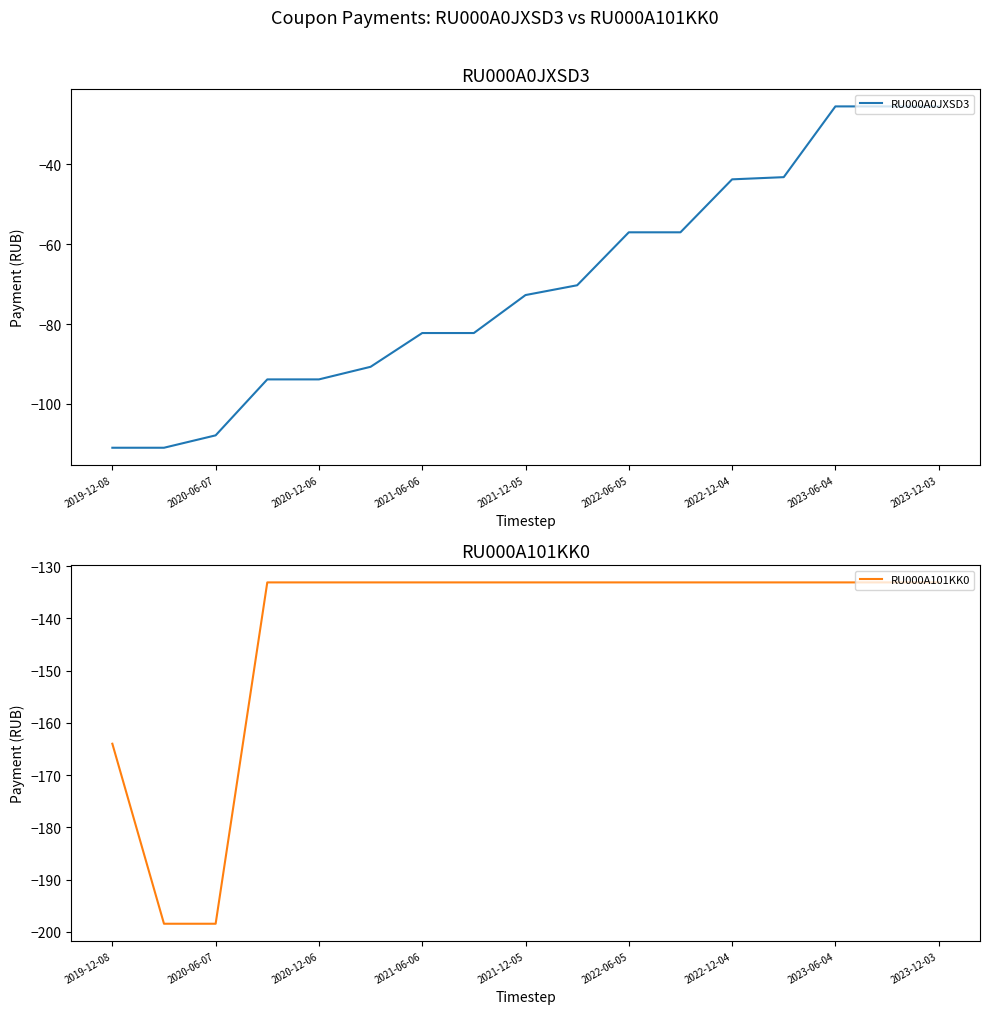

Is it true that RU000A0JXSD3 equals -93.8 at 2020-12-06?

True